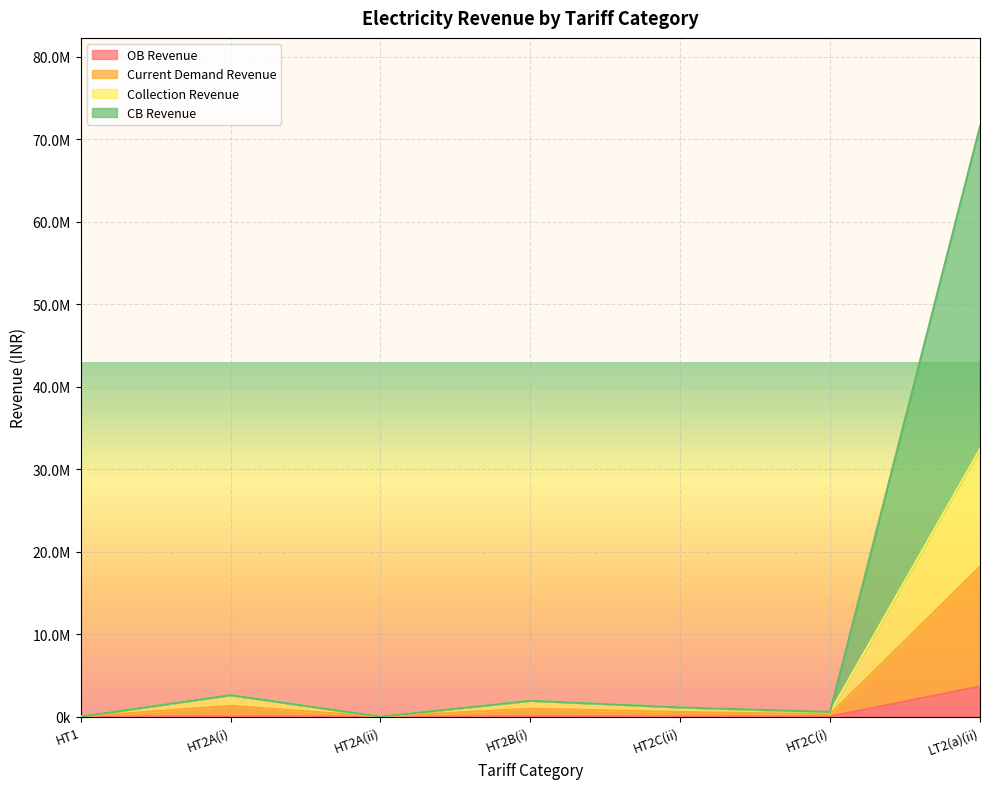

True or false: OB Revenue and CB Revenue intersect in this chart.

False